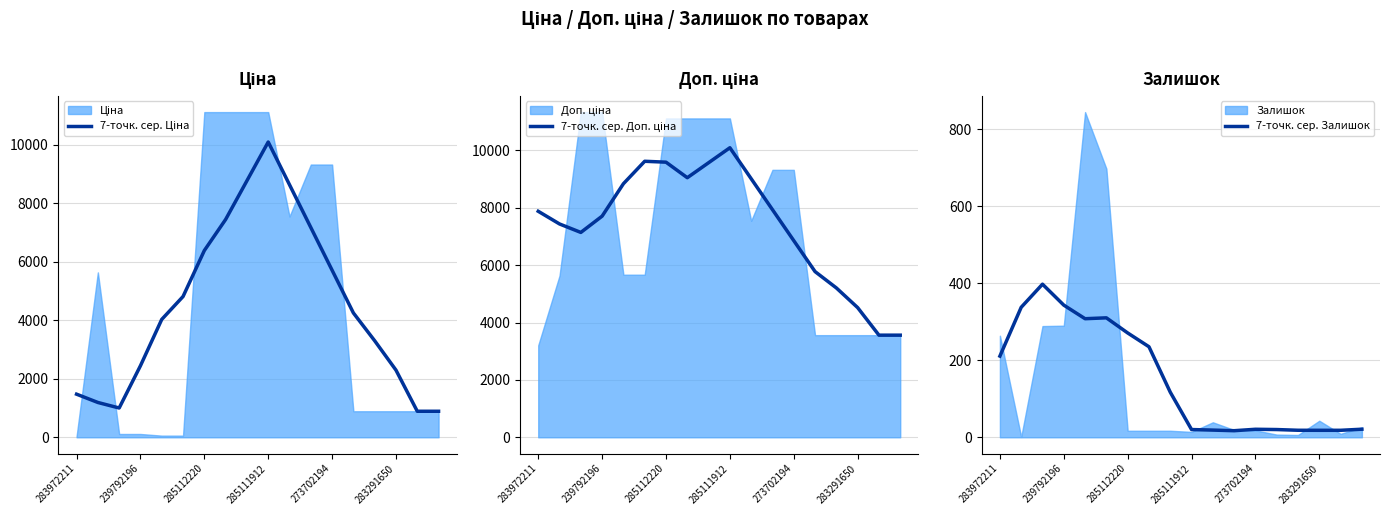

How many values in the 7-точк. сер. Ціна series exceed 4249?

9